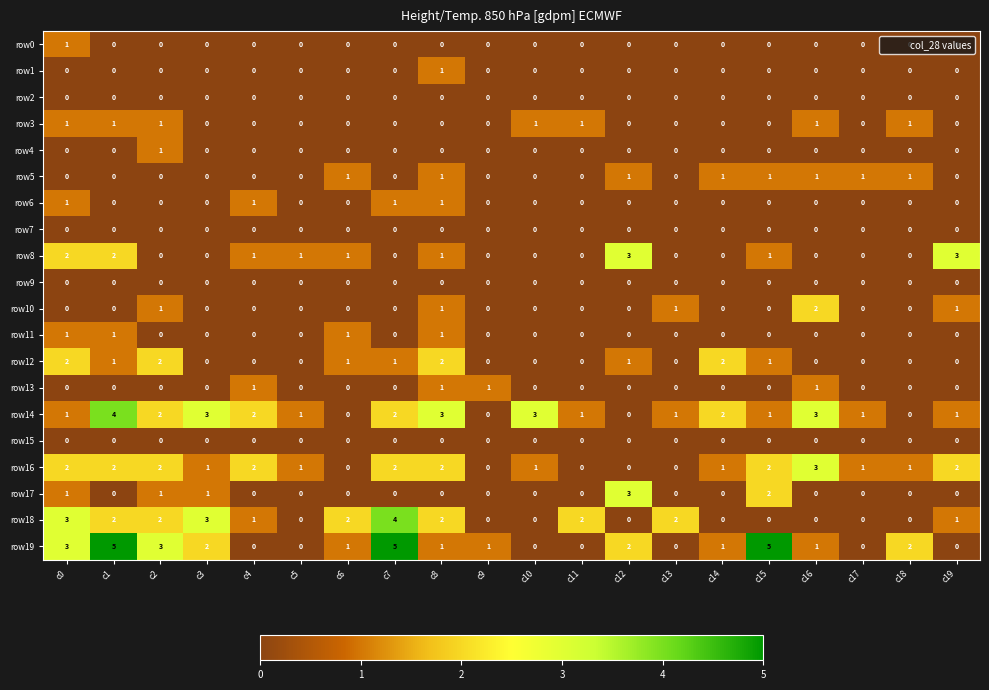

What is the spread (max minus min) of values at c16?

3